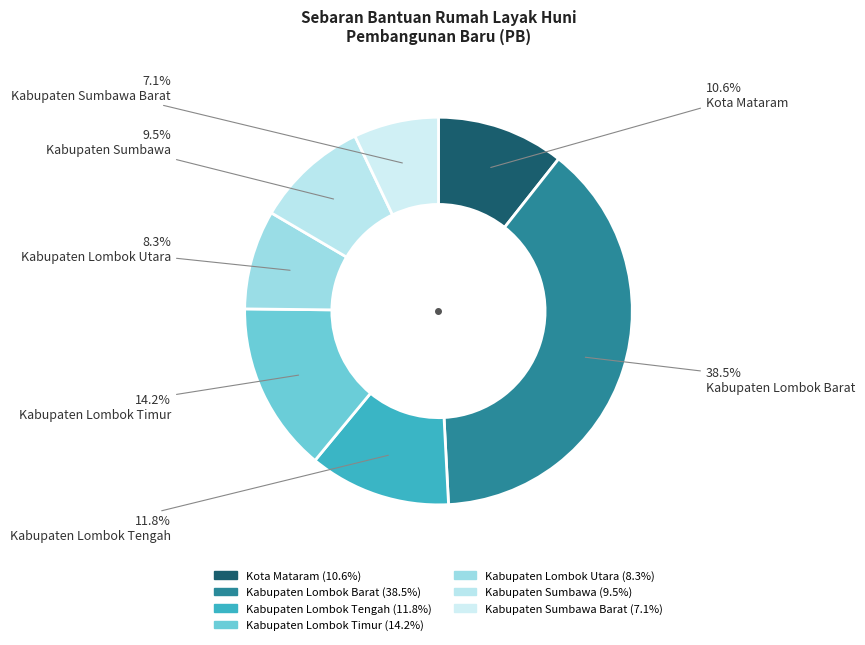

Which category has the smallest portion of the pie?

Kabupaten Sumbawa Barat